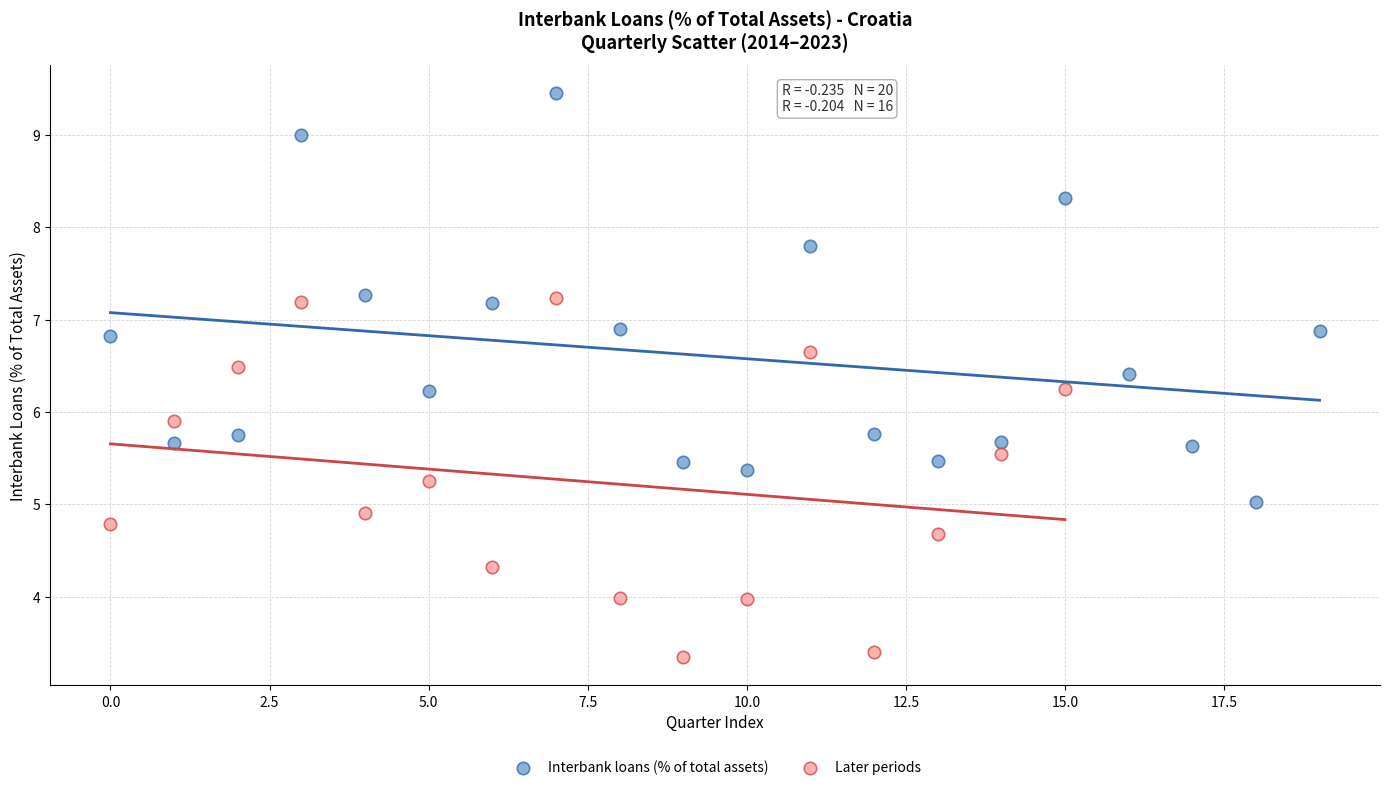

Which series reaches the maximum Y coordinate?

Interbank loans (% of total assets)